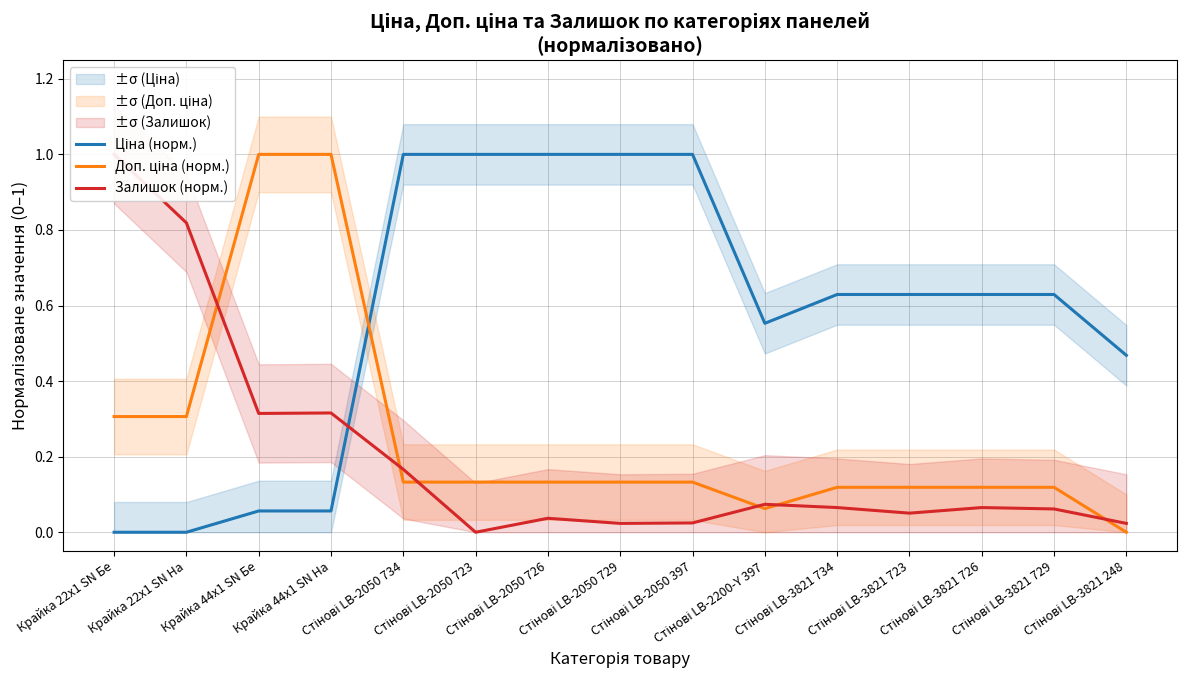

Is it true that Залишок (норм.) equals 0.0 at Стінові LB-2050 729?

False